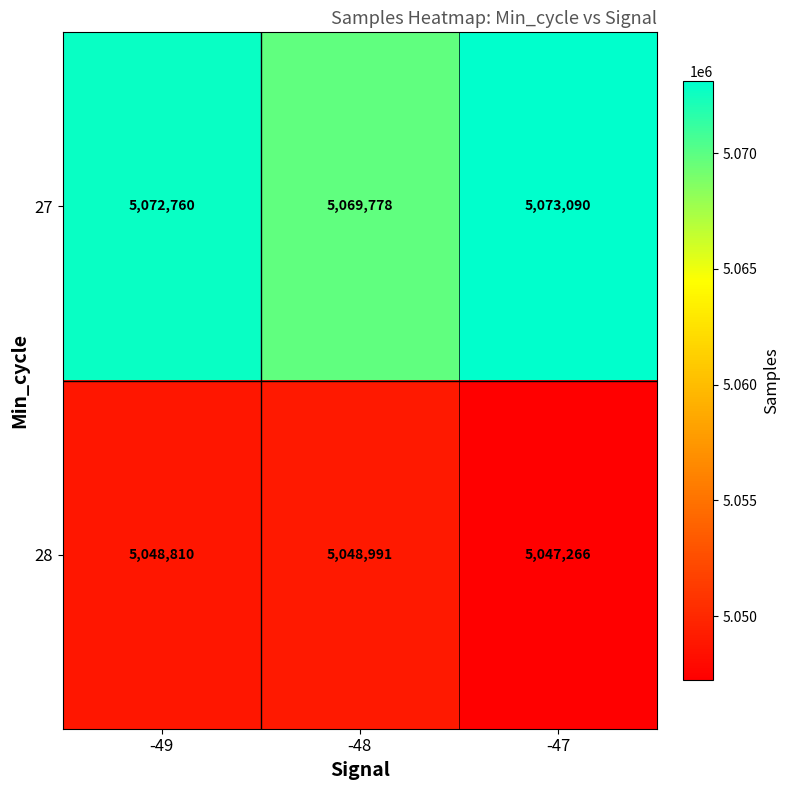

What is the total value across all series at -48?

10118769